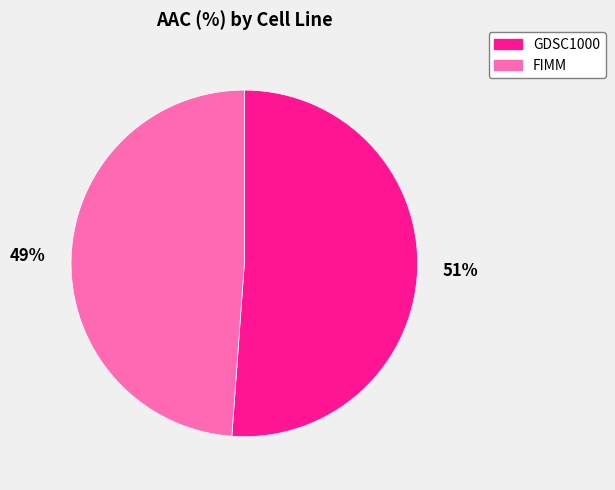

To the nearest percent, what percentage of the pie is FIMM?

49%